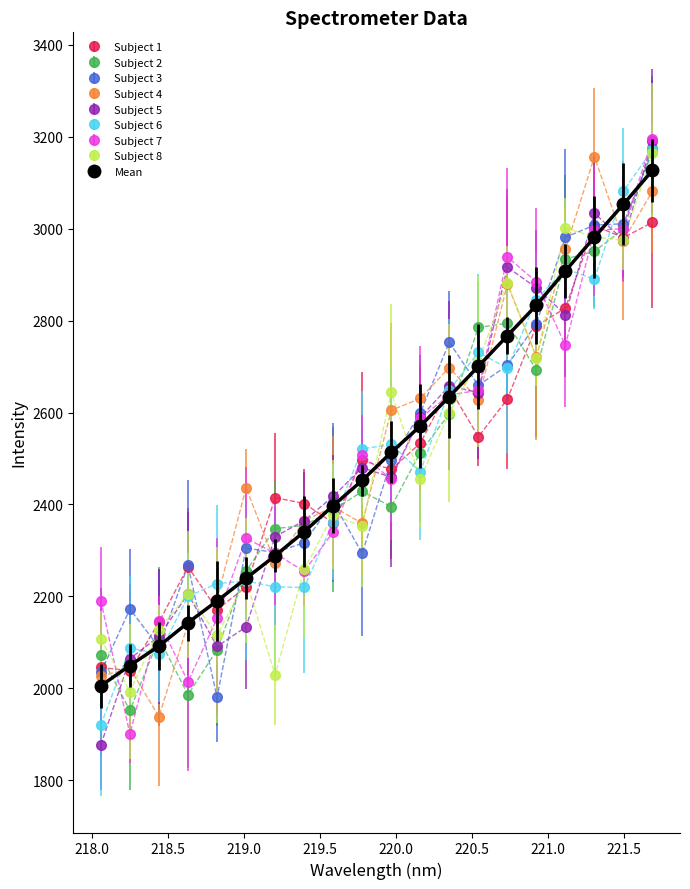

True or false: Subject 6 has more than 2 interior local peaks.

True